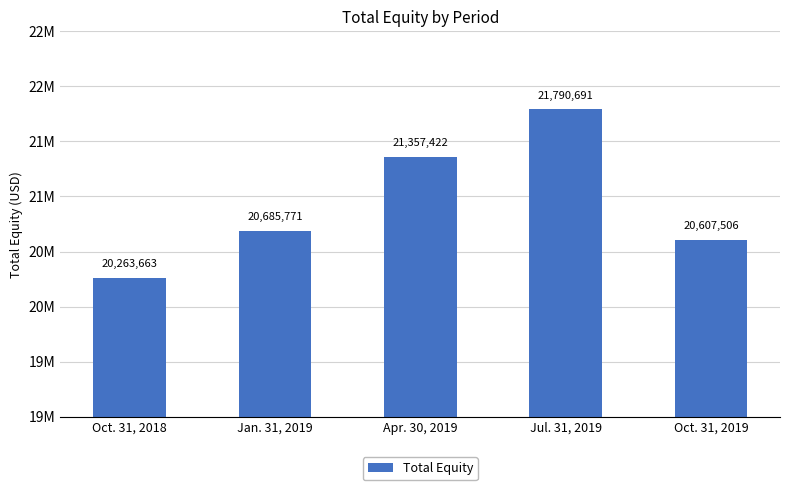

What is the smallest value displayed?

20263663